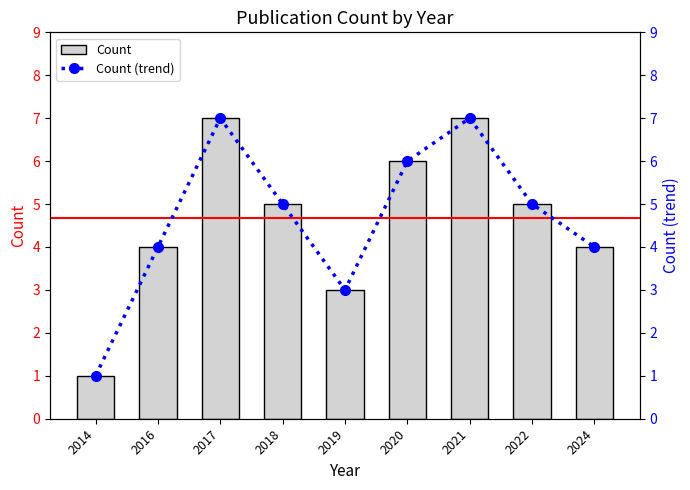

The Count (trend) series shows 2 at 2021. True or false?

False